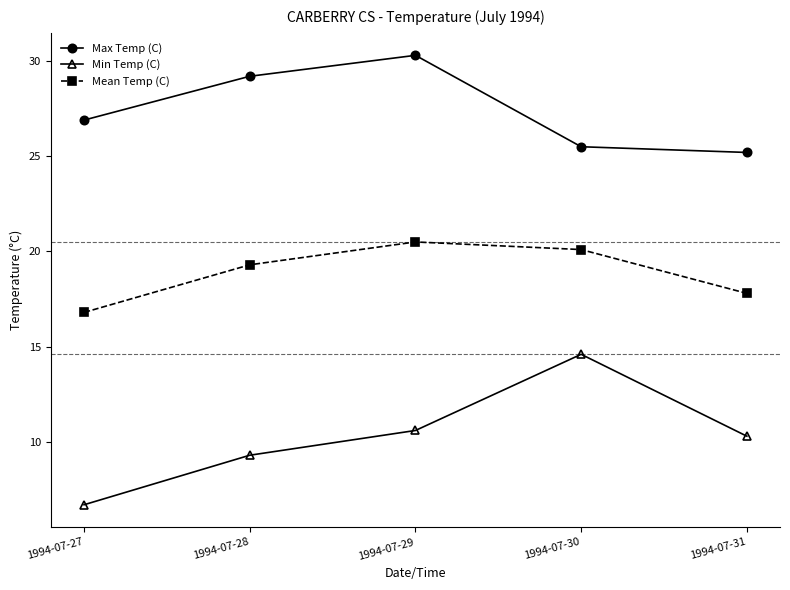

True or false: Min Temp (C) and Mean Temp (C) cross at least once.

False